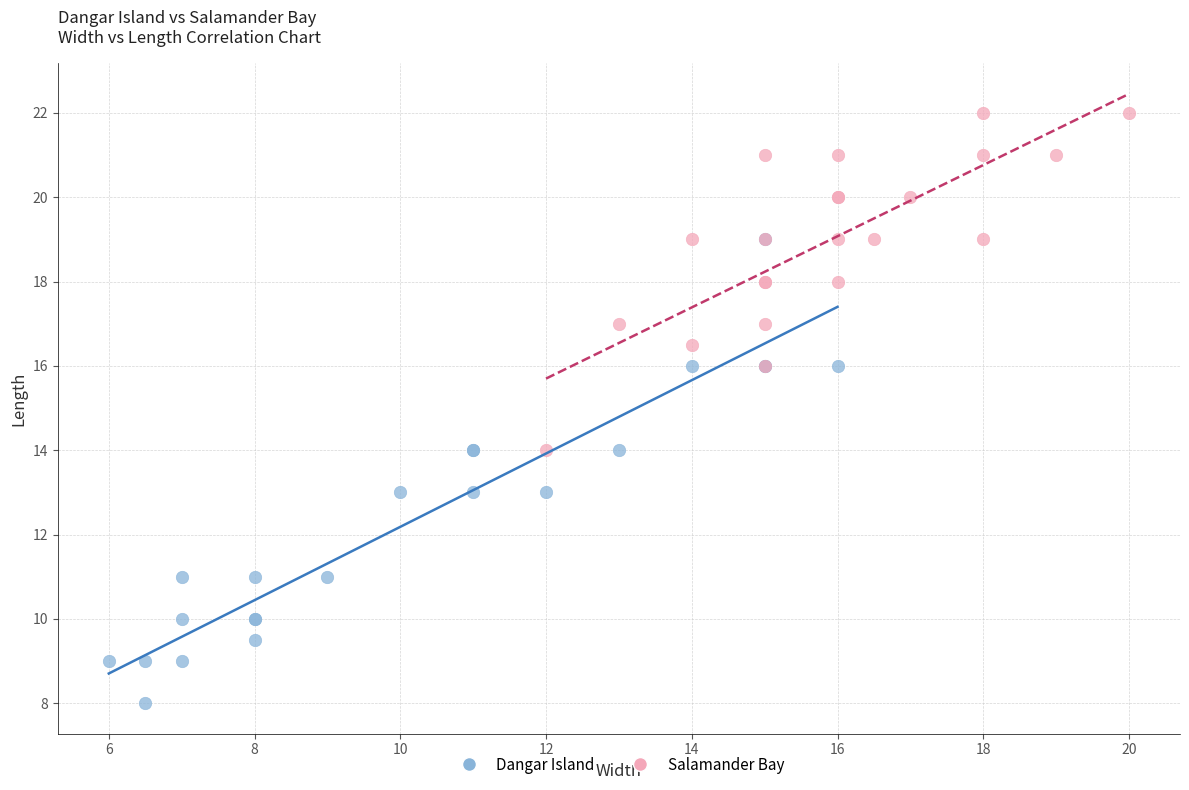

Which series has the widest spread of Y values?

Dangar Island